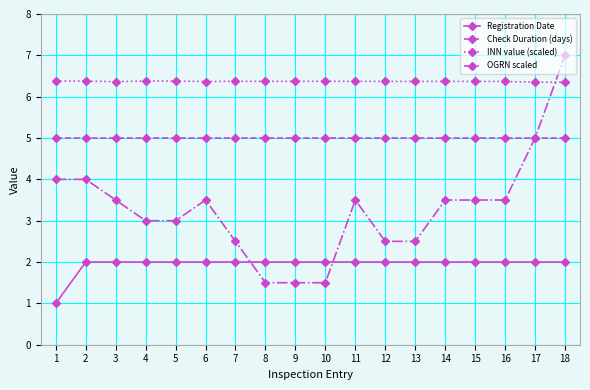

What is the value of the Registration Date point at the 15th from the left?

2.0